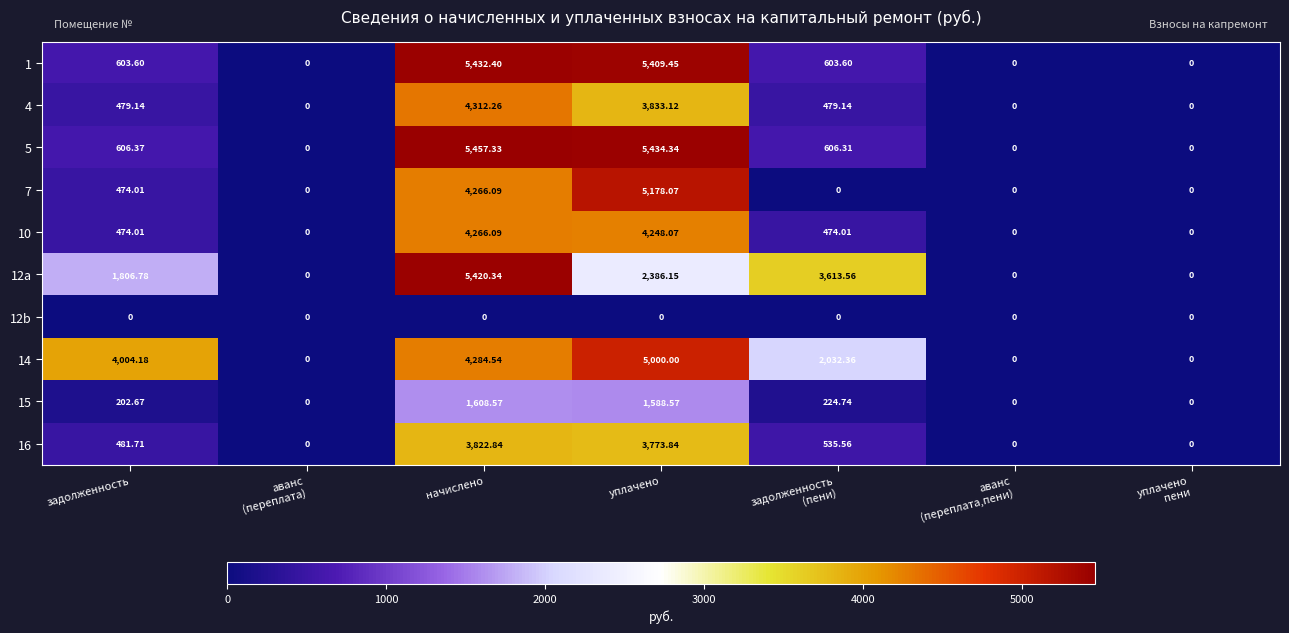

At уплачено, list the series in order from smallest to largest.

12b, 15, 12a, 16, 4, 10, 14, 7, 1, 5